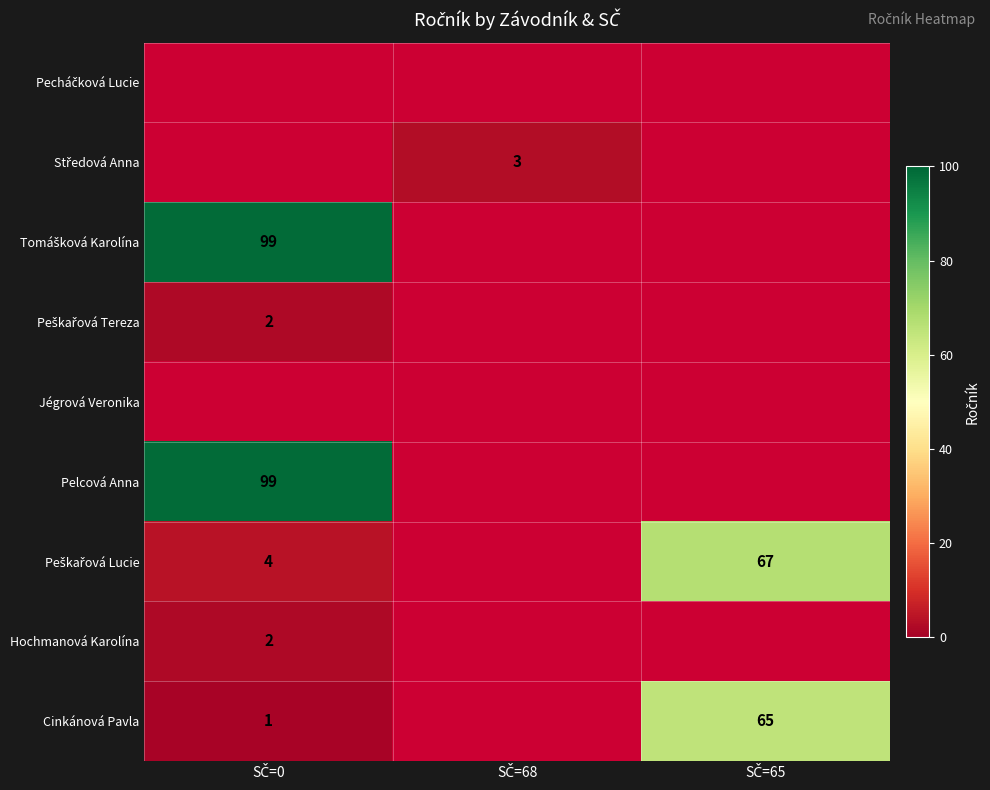

Which has a higher value, SČ=68 or SČ=0?

SČ=0